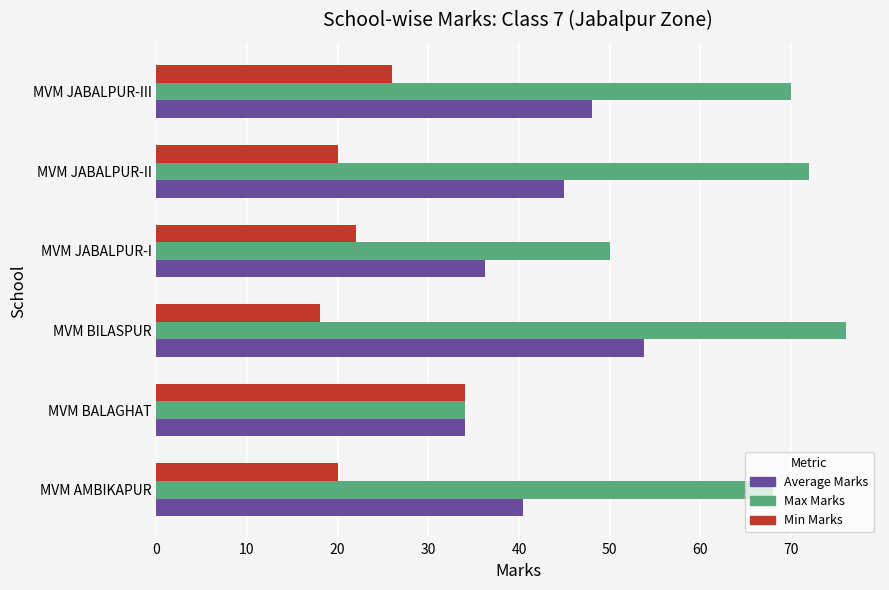

Rank the series by their maximum value, from lowest to highest.

Min Marks, Average Marks, Max Marks